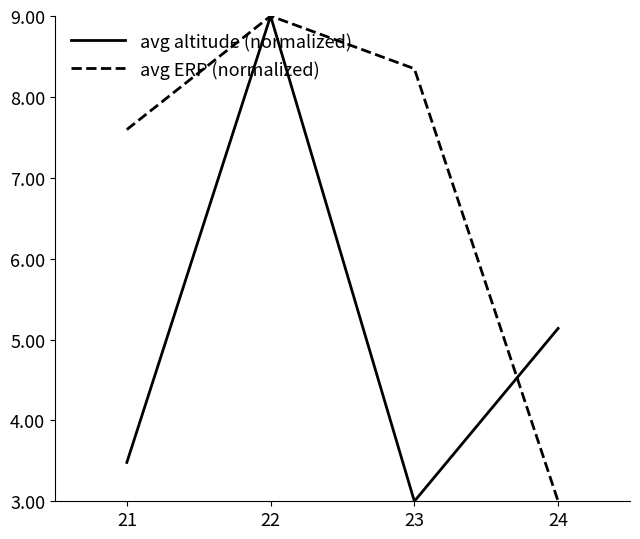

What is the approximate value of avg ERP (normalized) at 21?

7.6